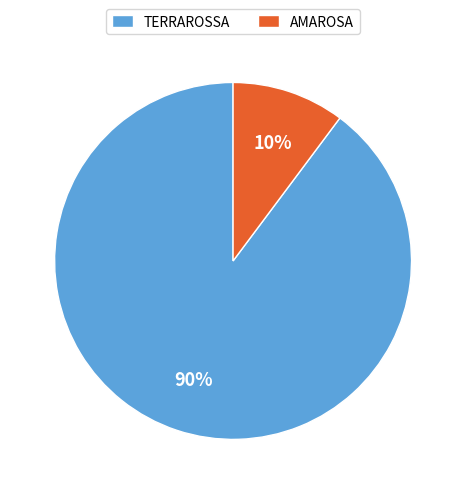

To the nearest percent, what is the average slice percentage?

50%